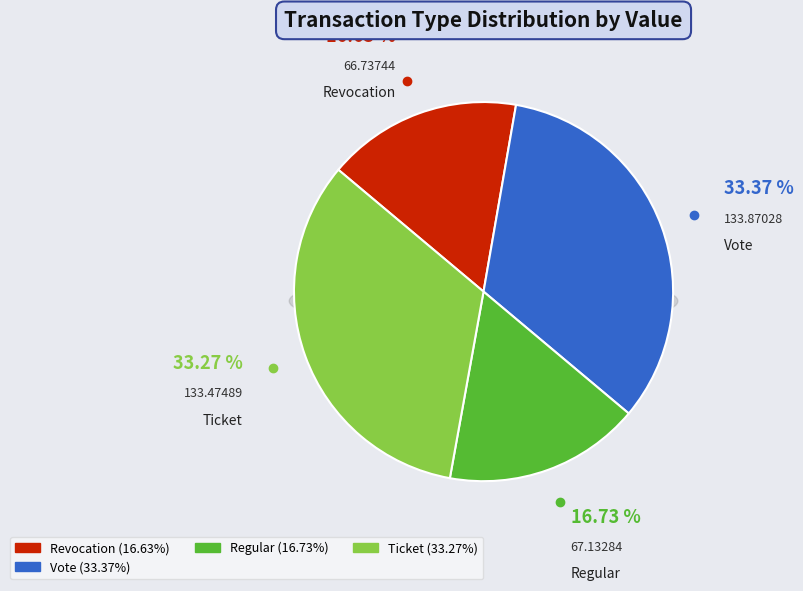

Is the sum of Revocation and Regular greater than half?

No